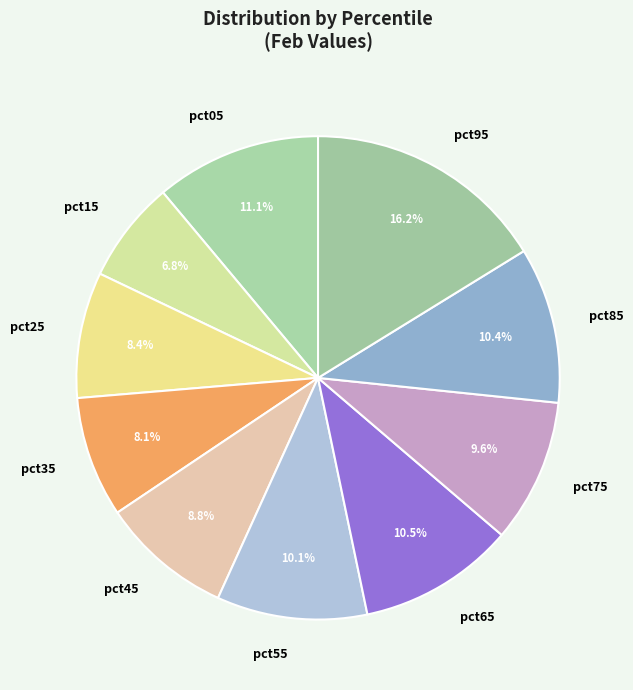

Between pct75 and pct95, which is larger?

pct95